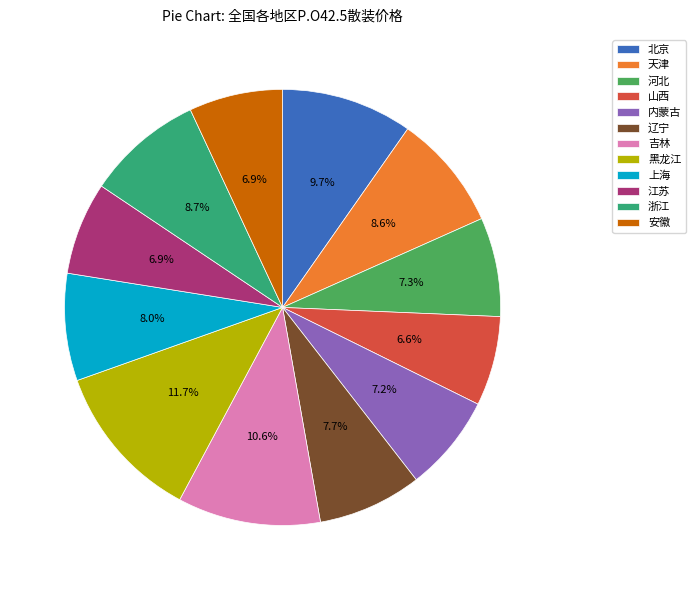

What is the smallest slice in the pie chart?

山西